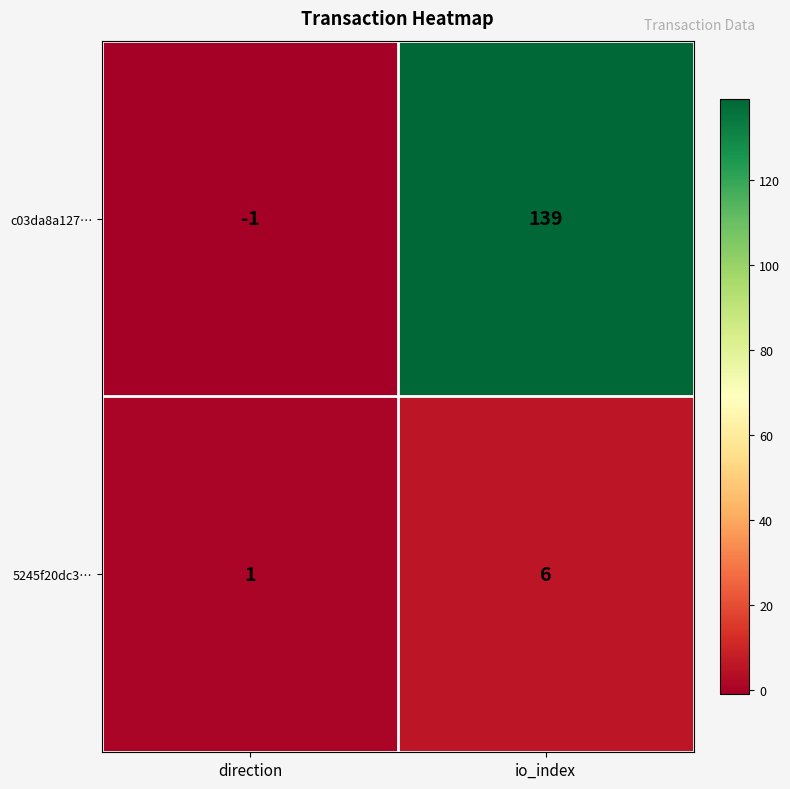

Which series has the largest total across all categories?

c03da8a127…